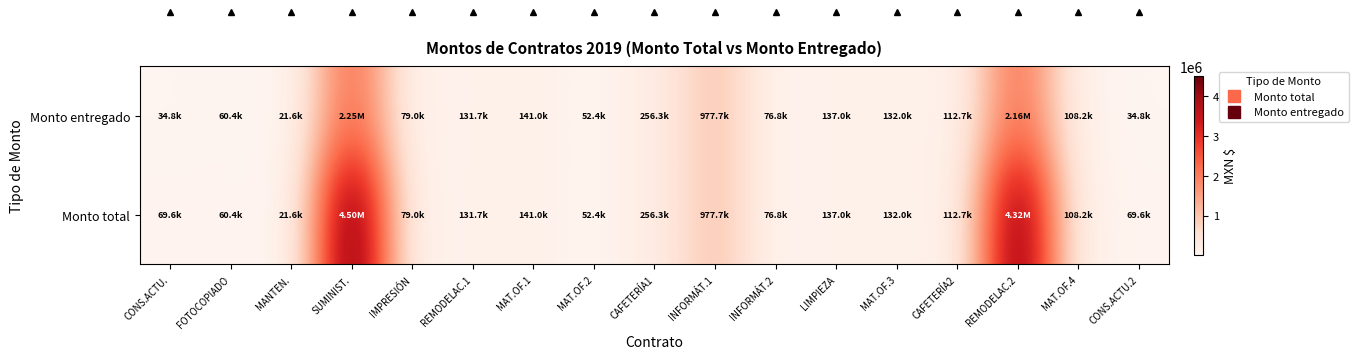

Which has a higher value, SUMINIST. or MAT.OF.4?

SUMINIST.